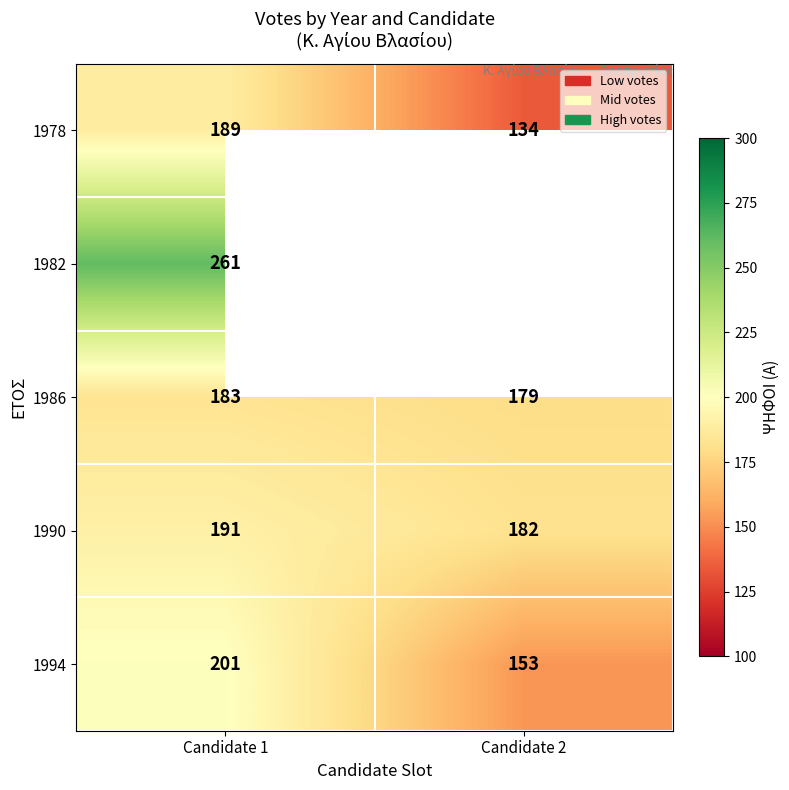

Which category has the lowest value in the 1986 series?

Candidate 2